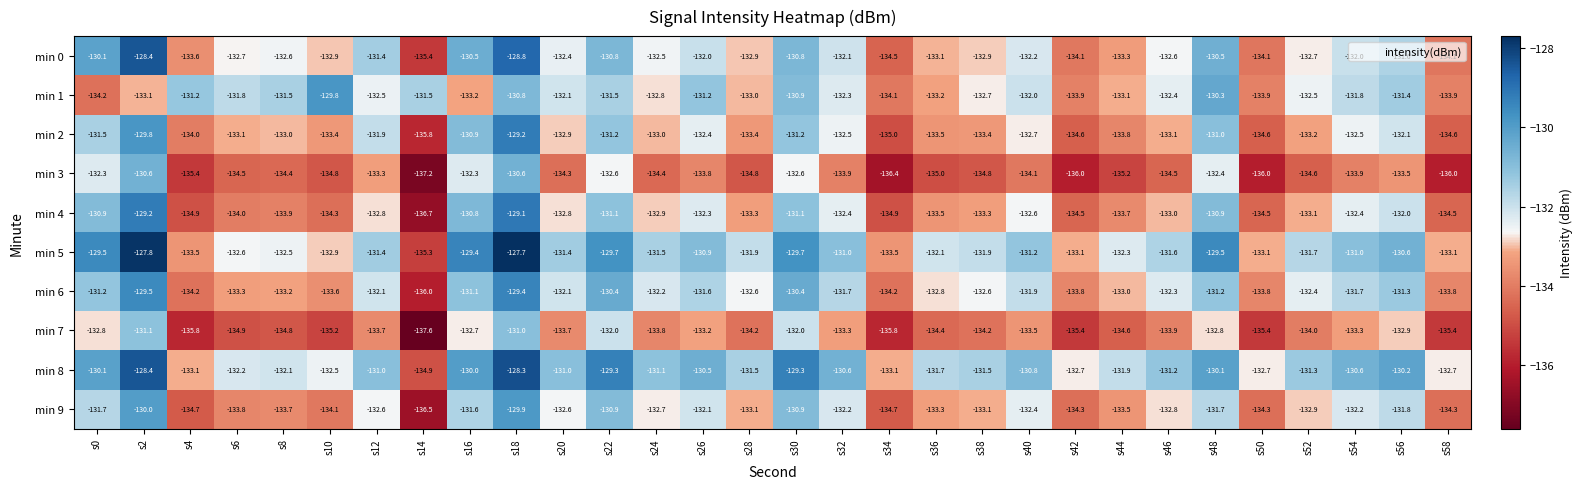

What is the sum of all min 0 values?

-3967.6